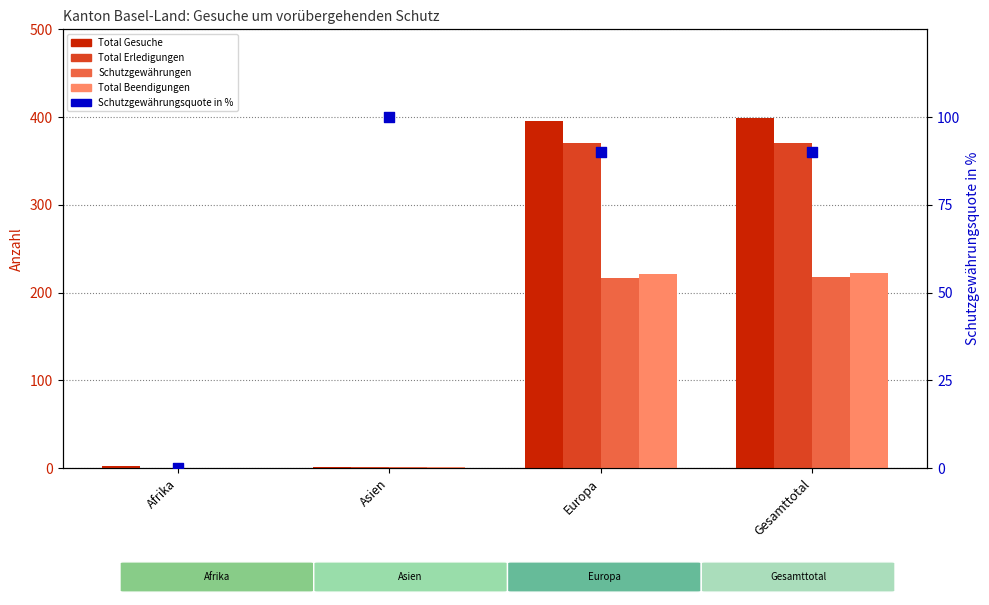

Is the value of Total Erledigungen at Gesamttotal greater than the value of Total Gesuche at Europa?

No